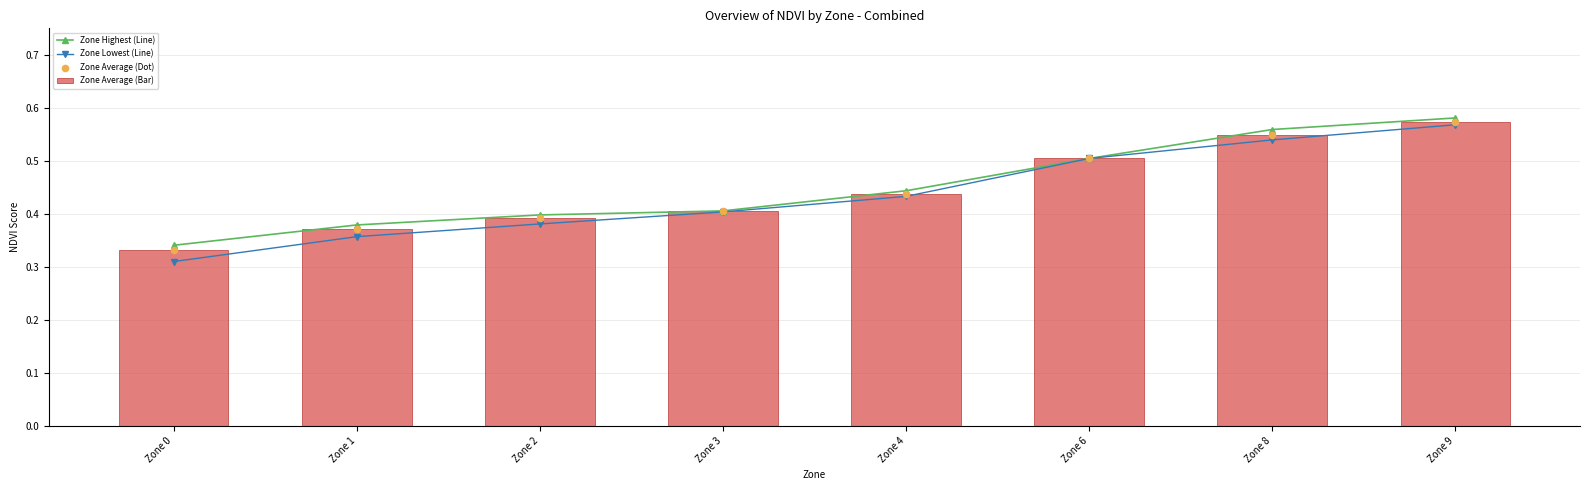

Is the value of Zone Average (Bar) at Zone 3 greater than the value of Zone Average (Dot) at Zone 6?

No